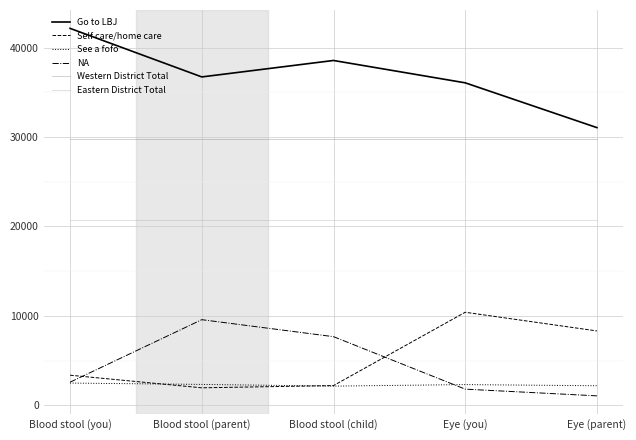

Which category has the lowest value across all series?

Eye (parent)